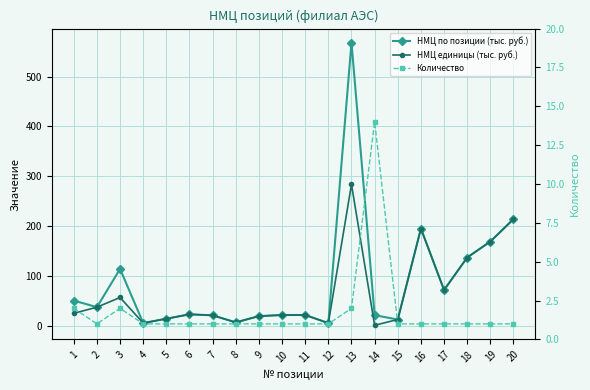

What are all the series names shown in the legend?

НМЦ по позиции (тыс. руб.), НМЦ единицы (тыс. руб.), Количество